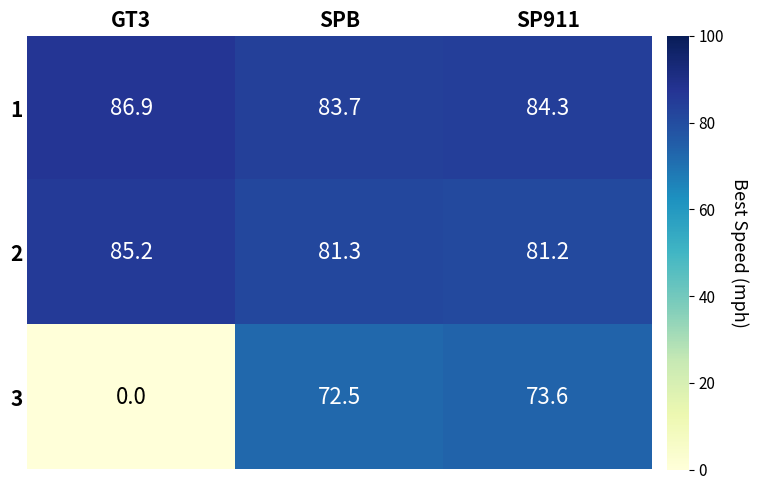

What is the difference between the 1 values at GT3 and SP911?

2.6